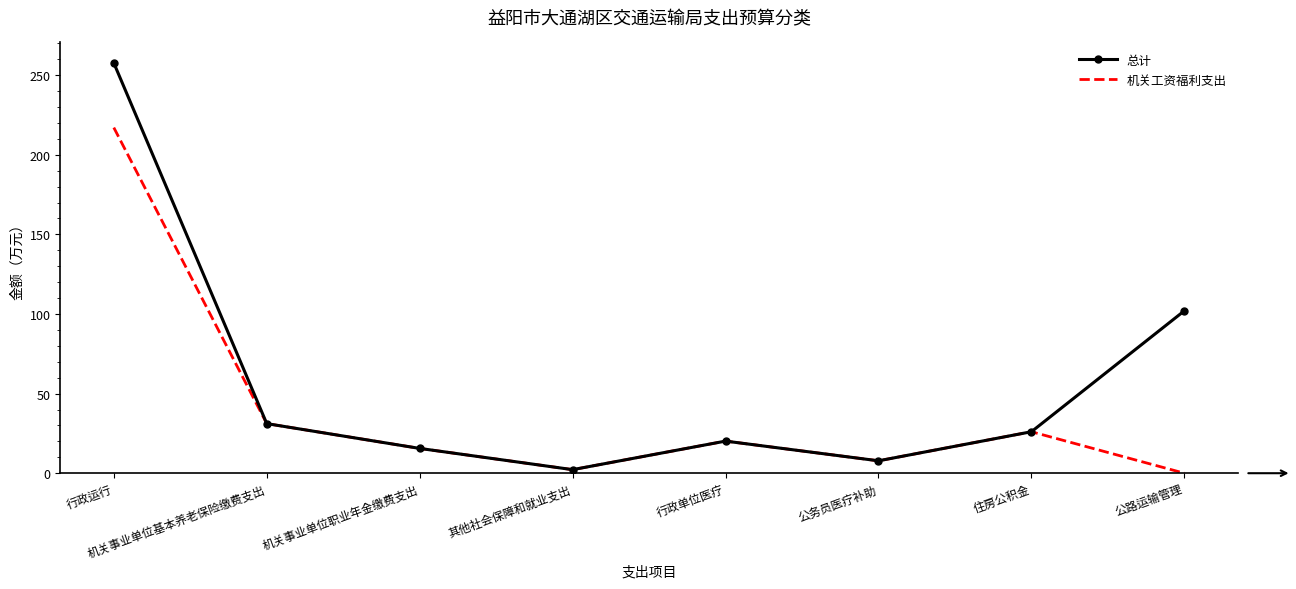

Is it true that 机关工资福利支出 equals 15.6 at 机关事业单位职业年金缴费支出?

True